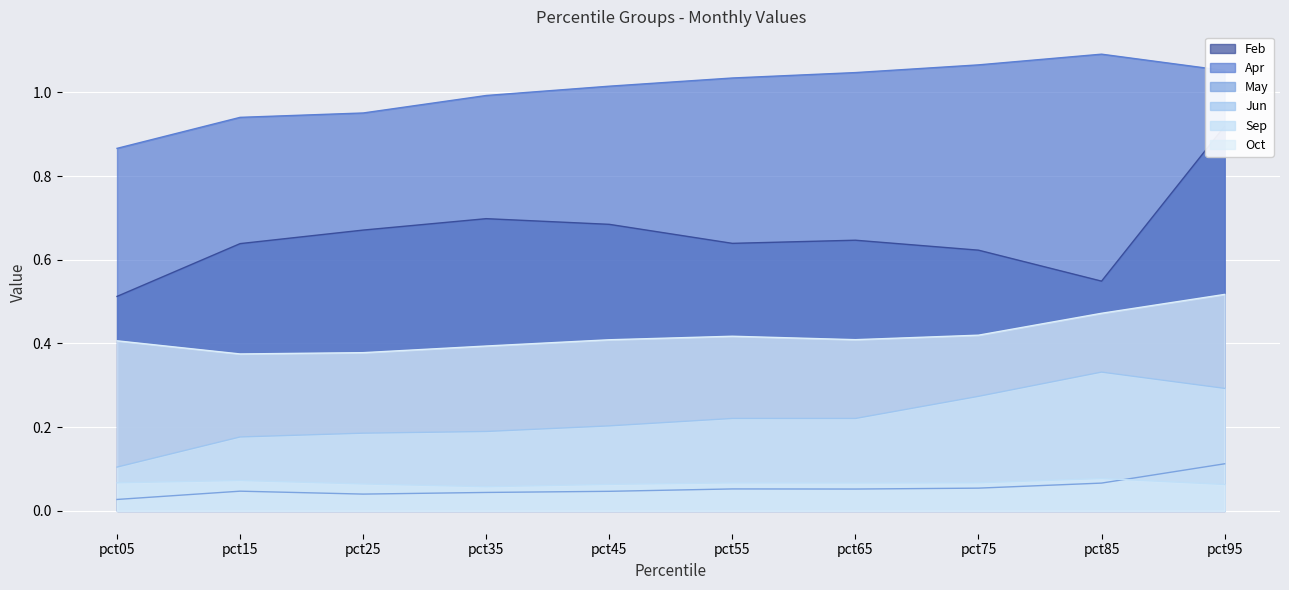

Reading right to left, list all the values displayed in this chart.

Feb: pct95=0.9	pct85=0.5	pct75=0.6	pct65=0.6	pct55=0.6	pct45=0.7	pct35=0.7	pct25=0.7	pct15=0.6	pct05=0.5
Apr: pct95=1.1	pct85=1.1	pct75=1.1	pct65=1.0	pct55=1.0	pct45=1.0	pct35=1.0	pct25=1.0	pct15=0.9	pct05=0.9
May: pct95=0.1	pct85=0.1	pct75=0.1	pct65=0.1	pct55=0.1	pct45=0.0	pct35=0.0	pct25=0.0	pct15=0.0	pct05=0.0
Jun: pct95=0.3	pct85=0.3	pct75=0.3	pct65=0.2	pct55=0.2	pct45=0.2	pct35=0.2	pct25=0.2	pct15=0.2	pct05=0.1
Sep: pct95=0.1	pct85=0.1	pct75=0.1	pct65=0.1	pct55=0.1	pct45=0.1	pct35=0.1	pct25=0.1	pct15=0.1	pct05=0.1
Oct: pct95=0.5	pct85=0.5	pct75=0.4	pct65=0.4	pct55=0.4	pct45=0.4	pct35=0.4	pct25=0.4	pct15=0.4	pct05=0.4